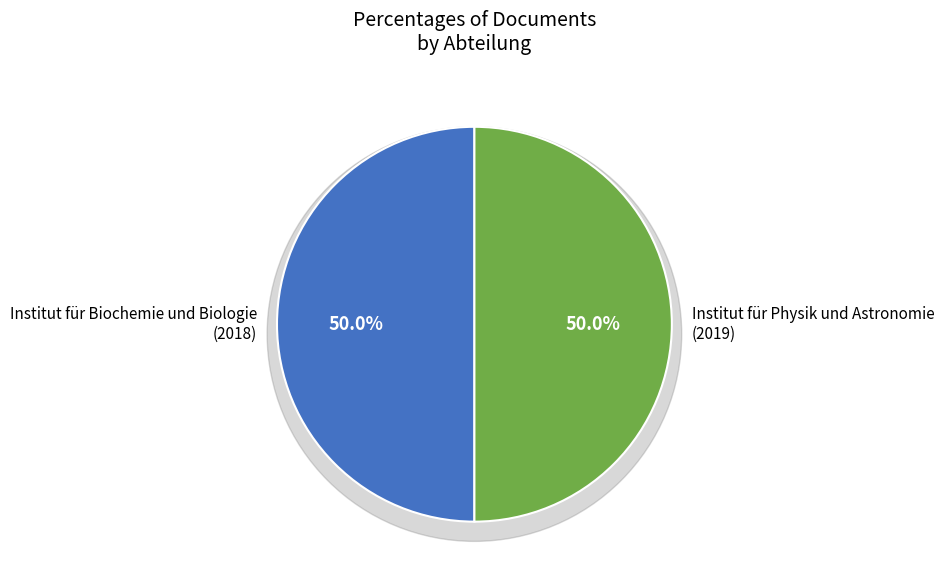

What percentage is the Institut für Physik und Astronomie
(2019) slice, to the nearest percent?

50%